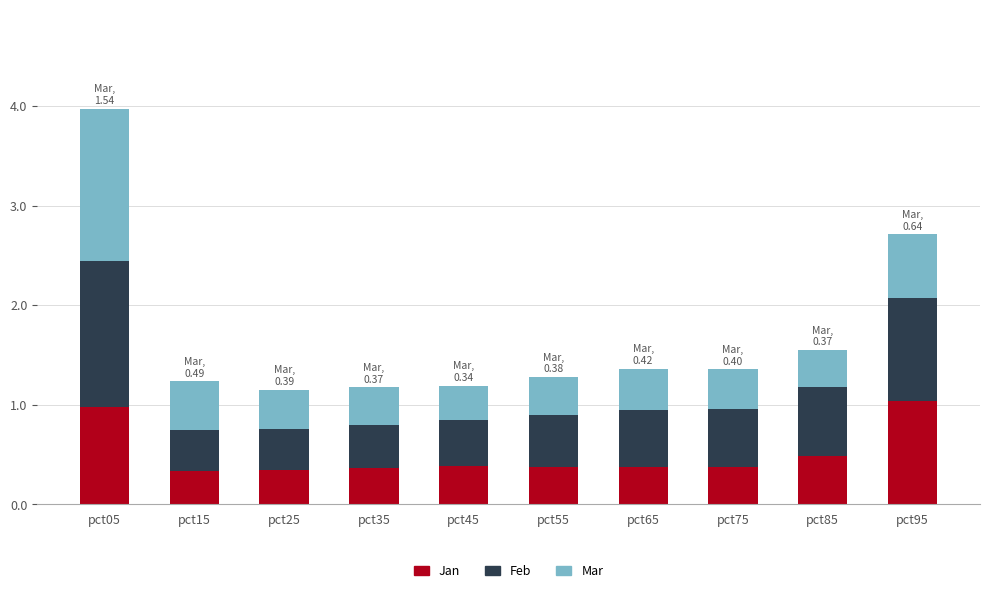

What is the total value across all series at pct85?

1.6